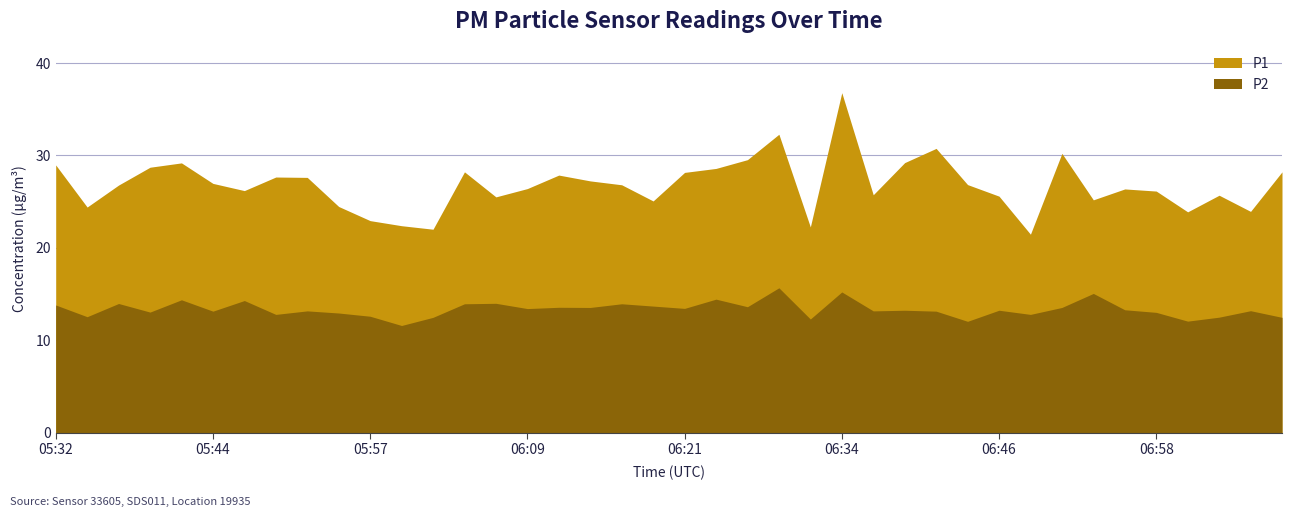

What is the average value of the P1 series?

26.8